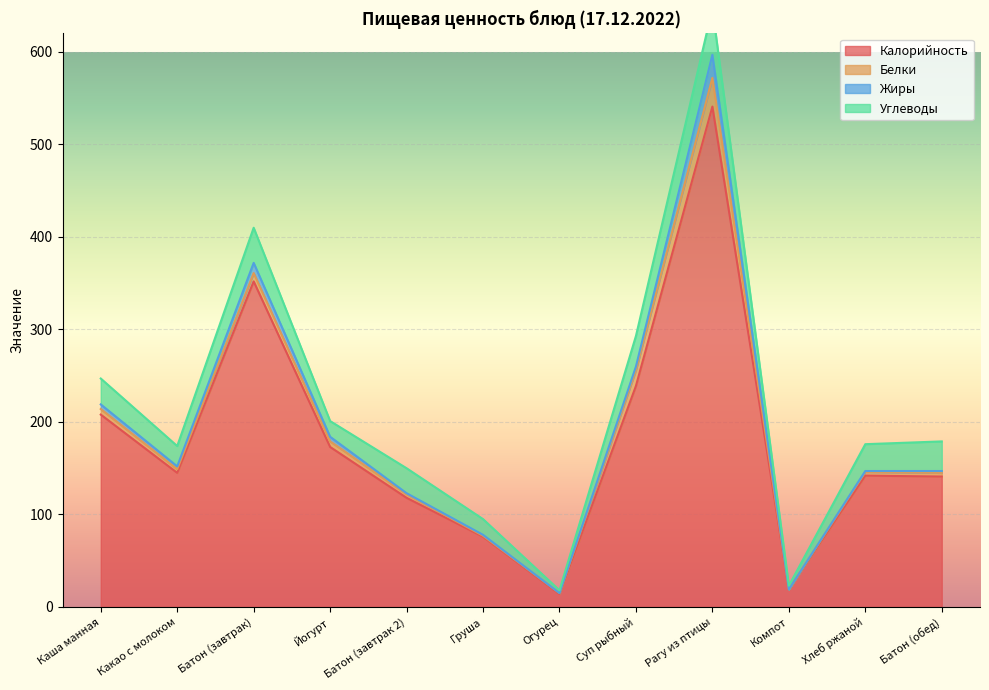

Where is Калорийность nearest to the value 277?

Суп рыбный